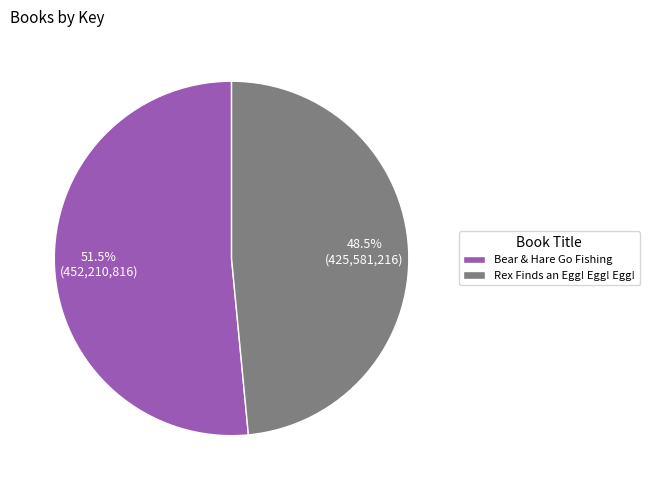

Rank the categories by value from highest to lowest.

Bear & Hare Go Fishing, Rex Finds an Egg! Egg! Egg!